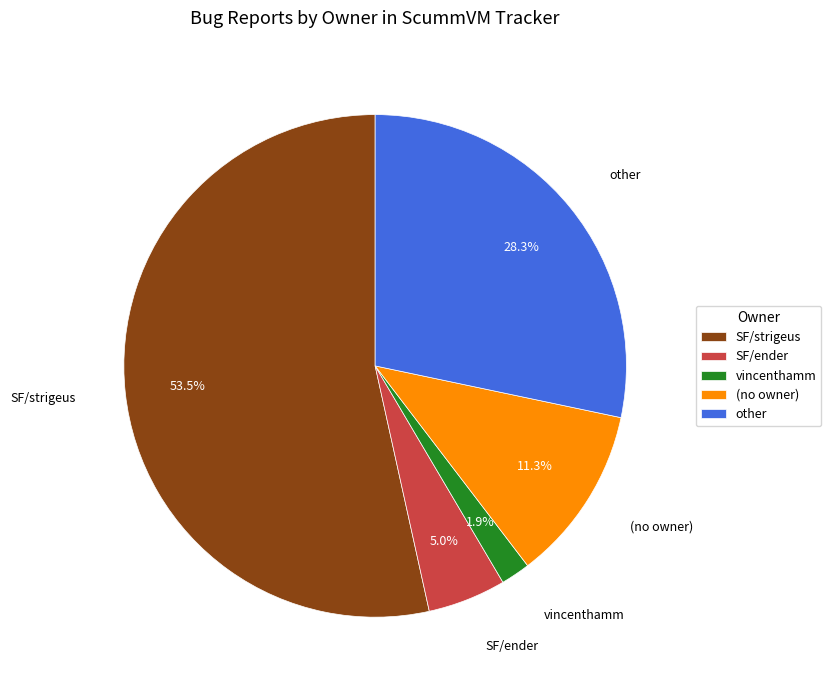

How many segments does this pie chart have?

5